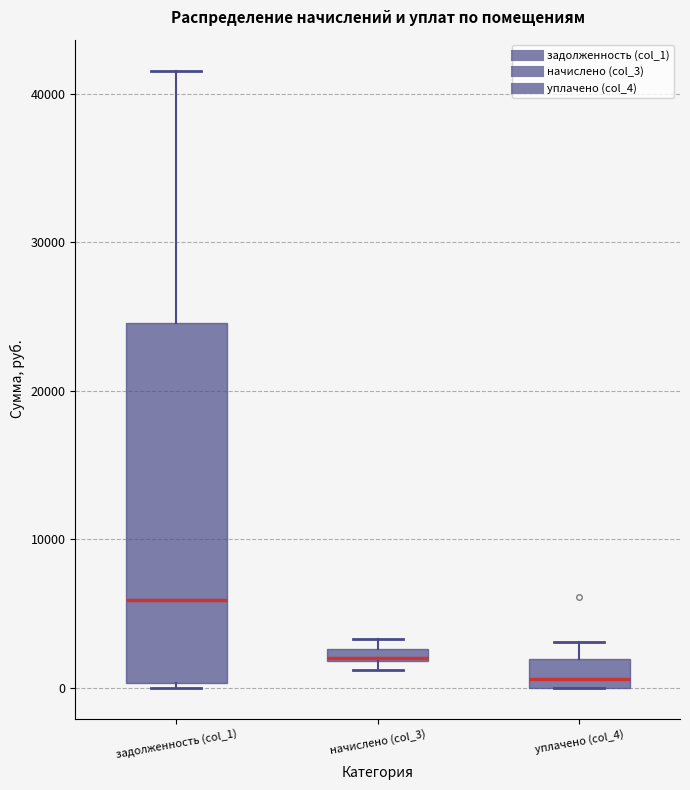

Which box is the tallest, from its lower edge to its upper edge?

задолженность (col_1)